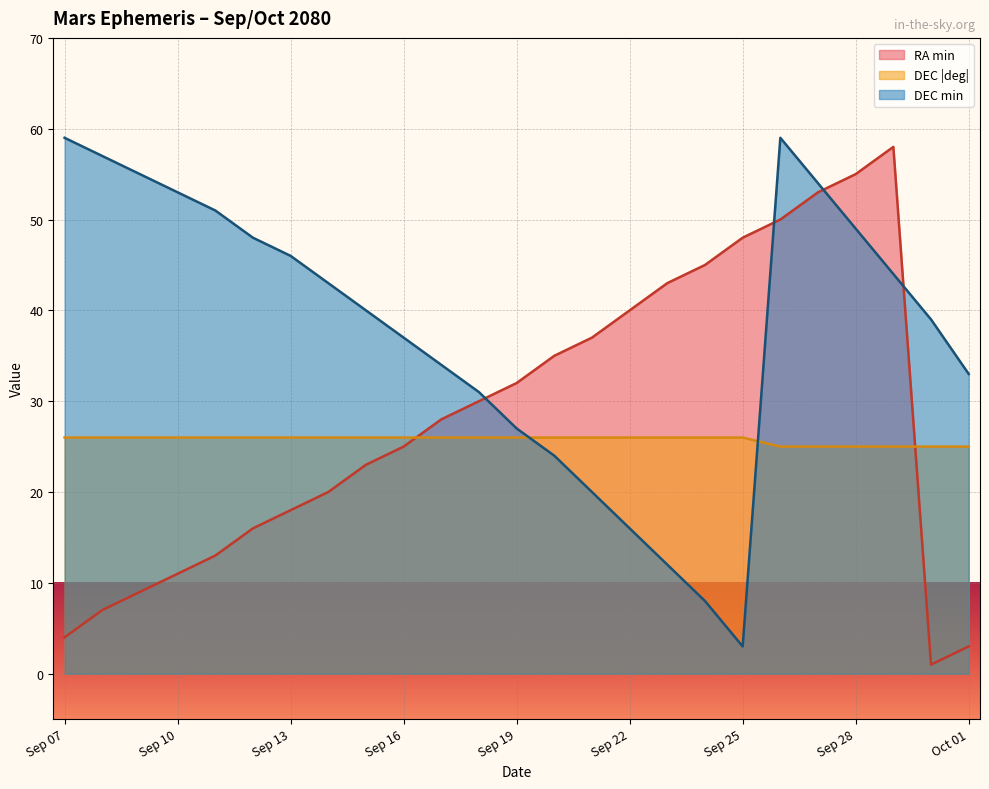

The DEC deg series shows 12 at Sep 27. True or false?

False